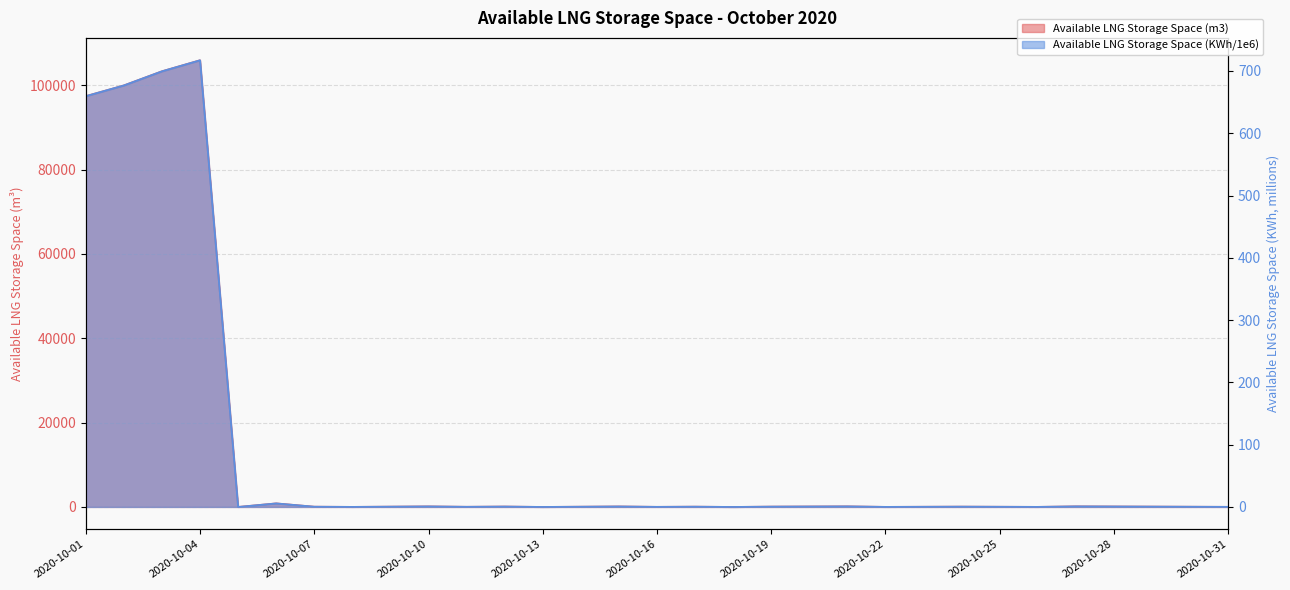

At 2020-10-29, list the series in order from largest to smallest.

Available LNG Storage Space (m3), Available LNG Storage Space (KWh/1e6)